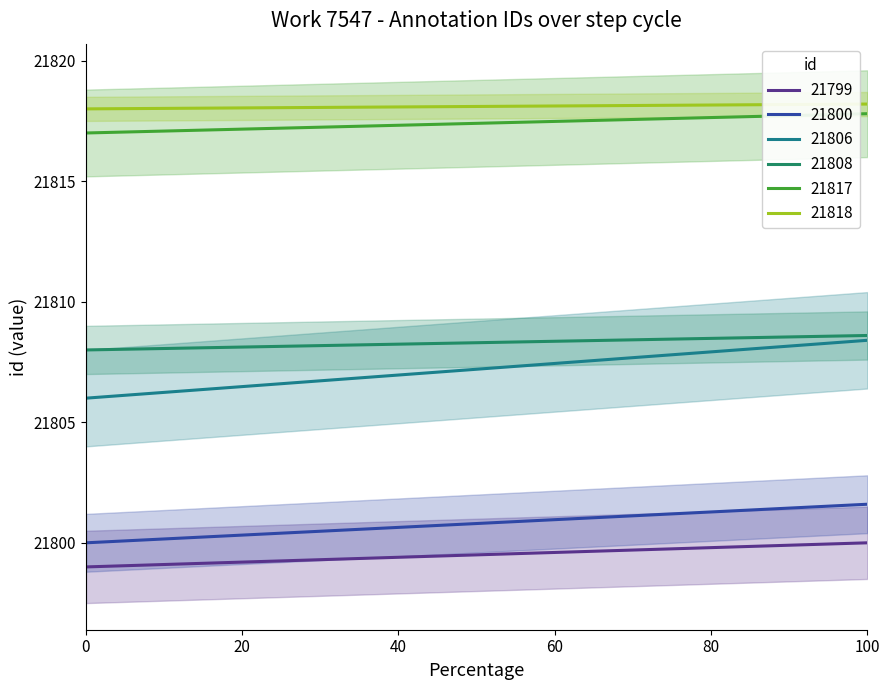

What is the average value of the id_21818 series?

21818